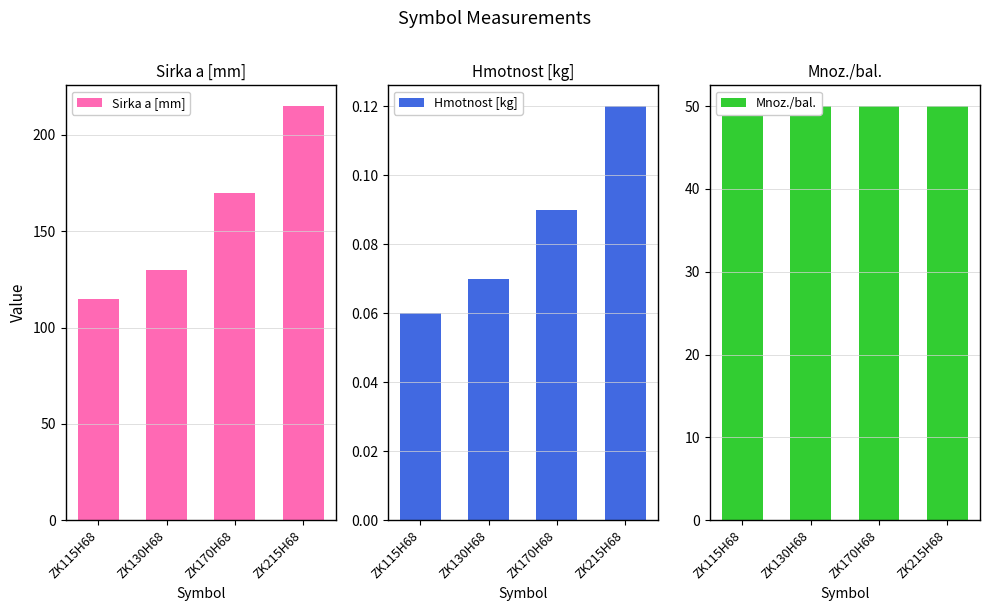

What is the lowest value of the Mnoz./bal. series?

50.0